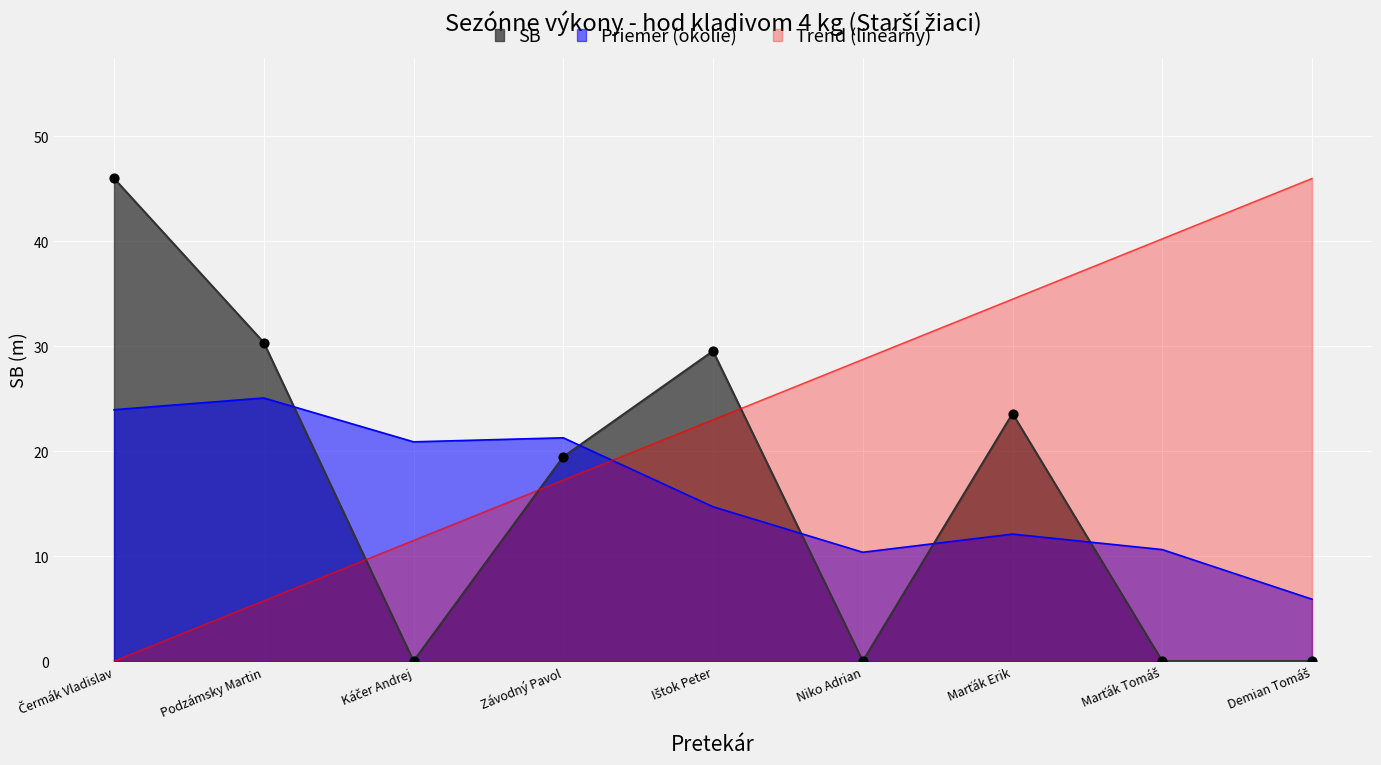

What is the change in value from Čermák Vladislav to Niko Adrian?

-46.0